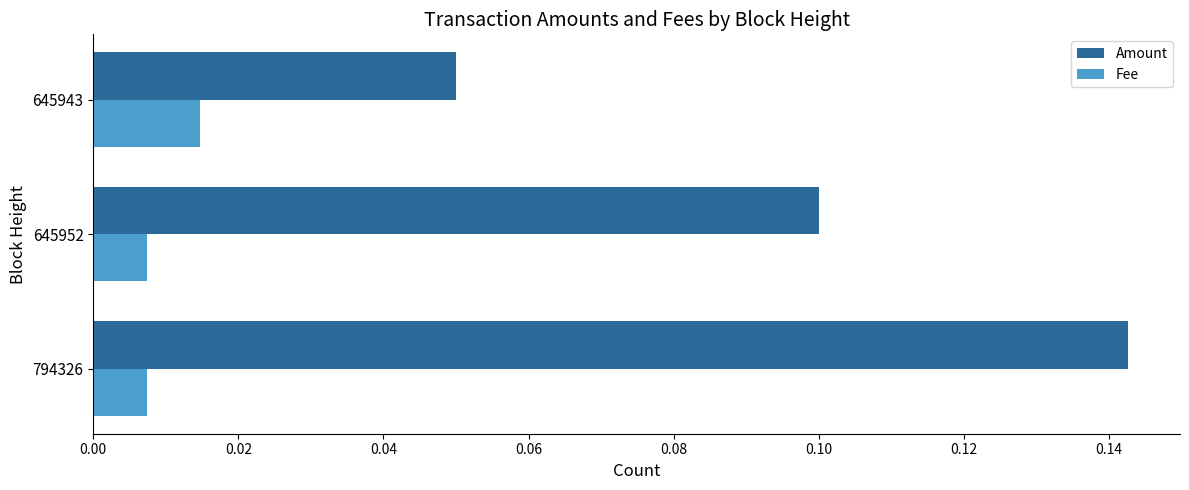

Which category has the highest value in the Fee series?

645943